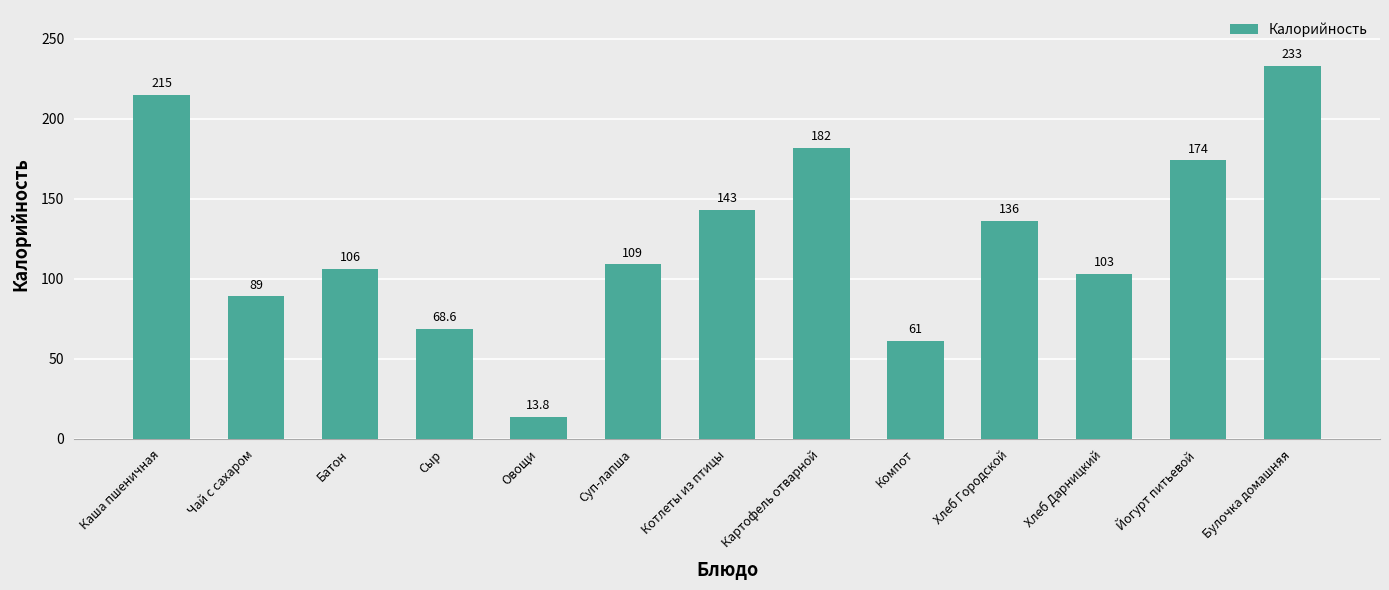

Does the chart contain any negative values?

No